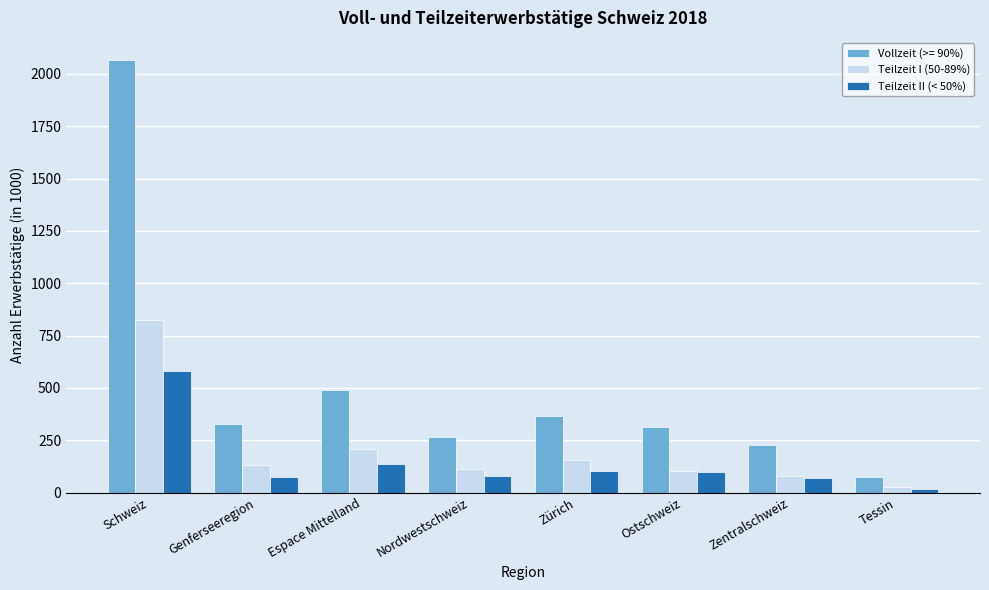

Where is Teilzeit I (50-89%) nearest to the value 425?

Espace Mittelland